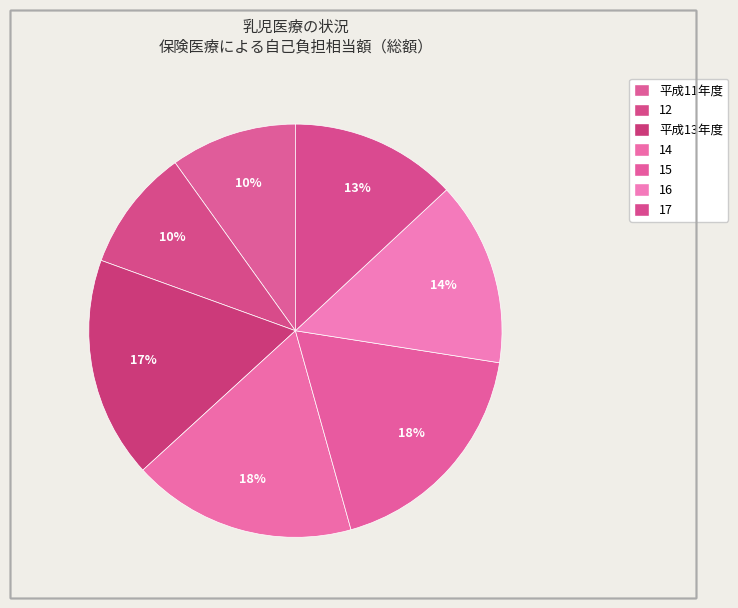

To the nearest percent, what percentage of the pie is 14?

18%